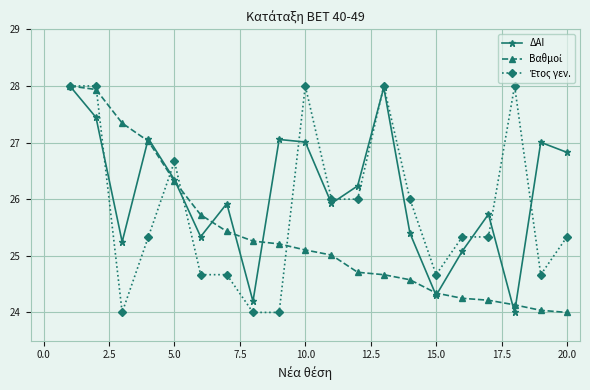

Which series has the largest total across all categories?

ΔΑΙ